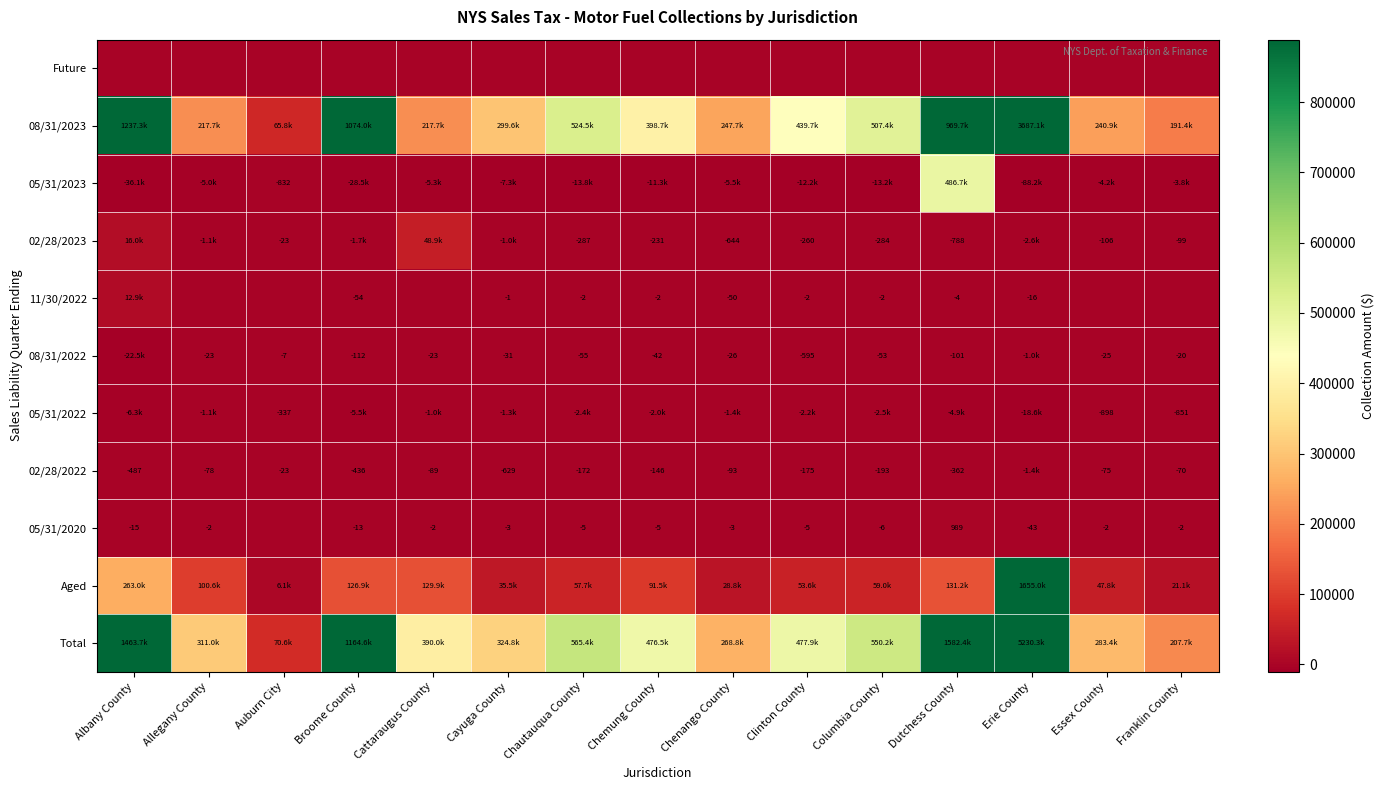

Is the value of 05/31/2020 at Cattaraugus County greater than the value of 02/28/2023 at Chemung County?

Yes